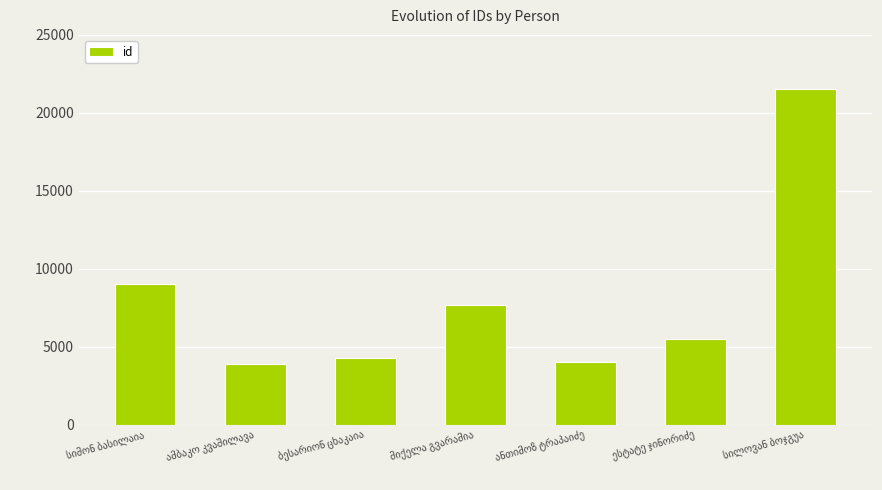

What is the minimum value shown in the chart?

3876